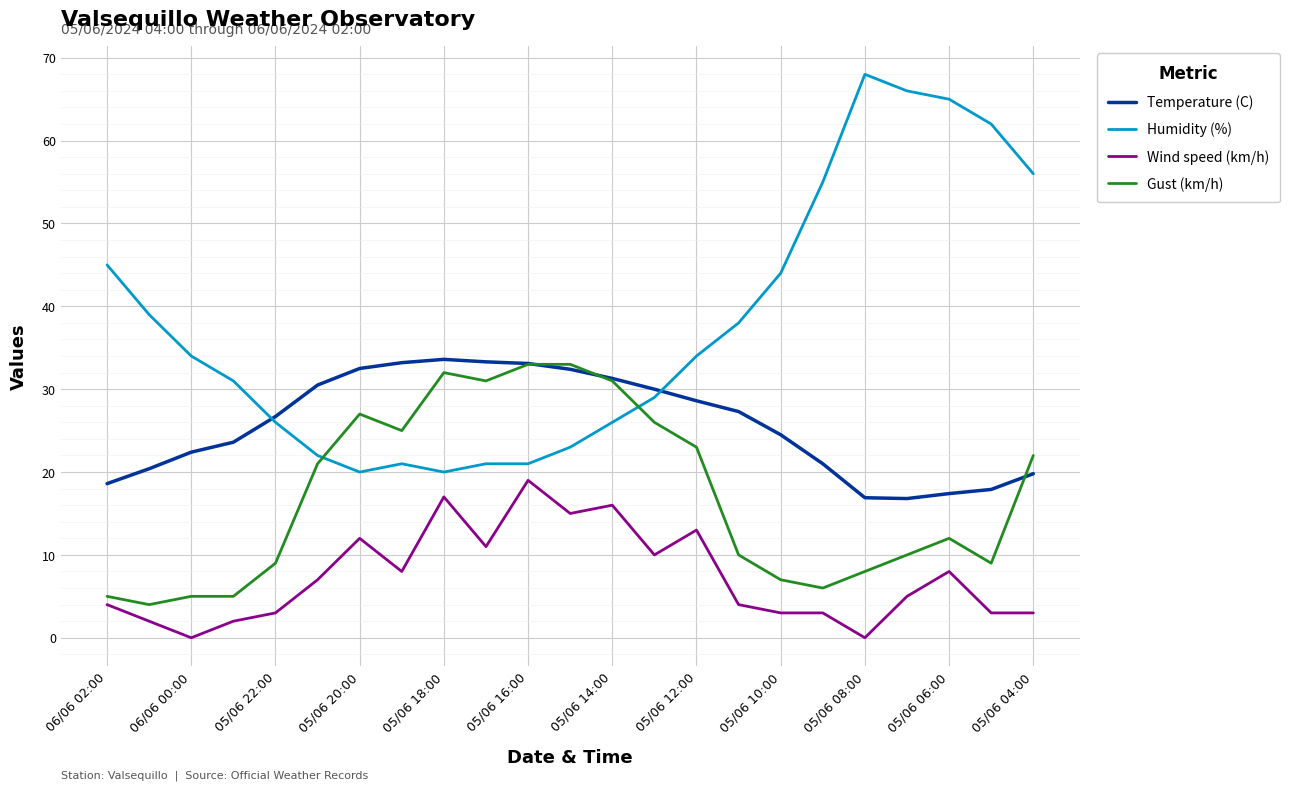

How many lines are shown in the chart?

4